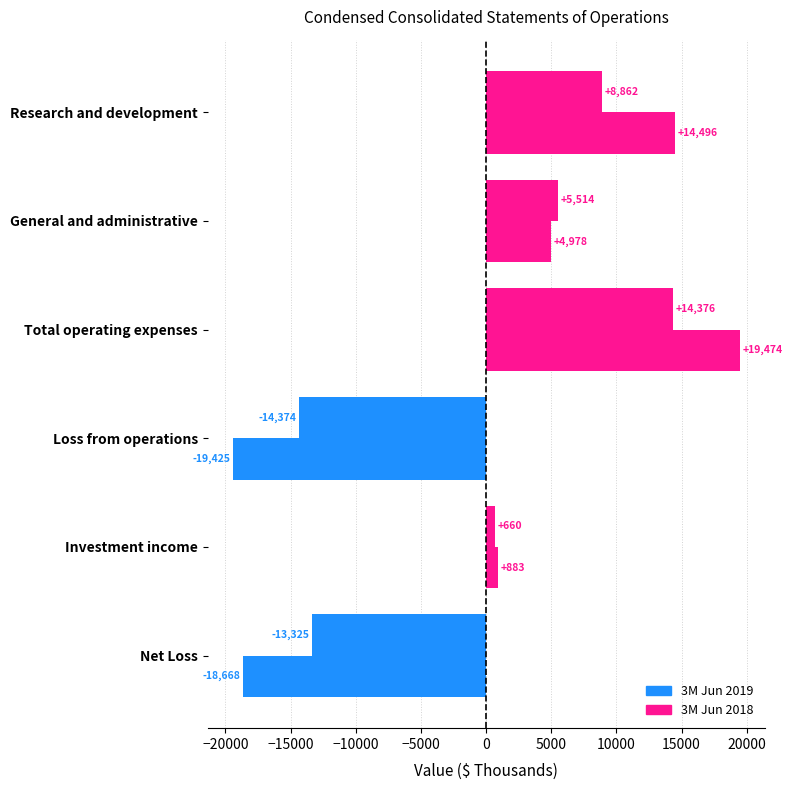

At how many categories does at least one series exceed 7633?

2